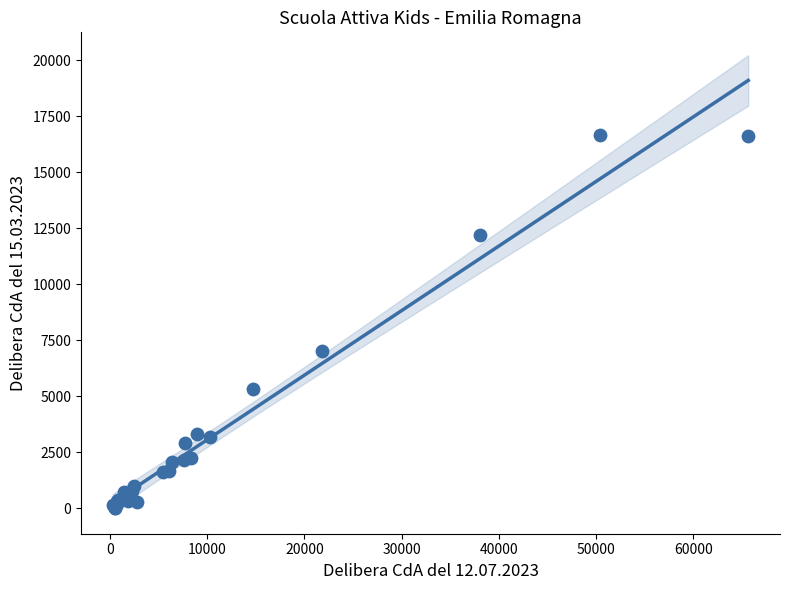

What Y value in the scatter plot is closest to 8321?

7012.5